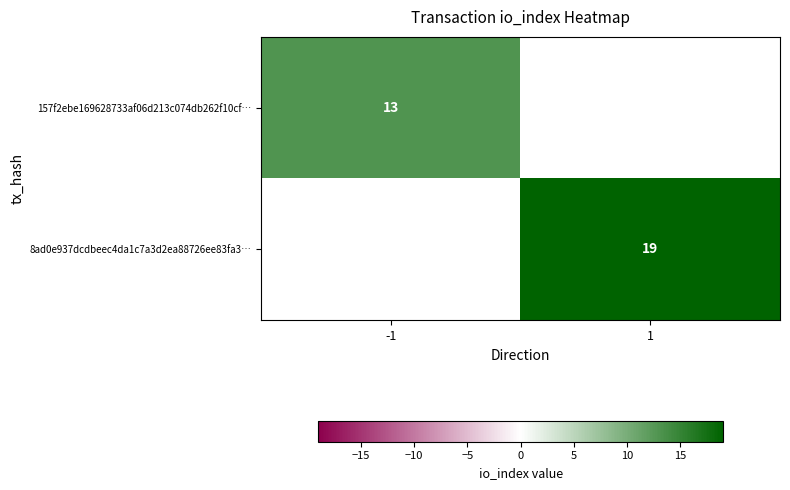

Which label corresponds to the smallest value in the chart?

-1